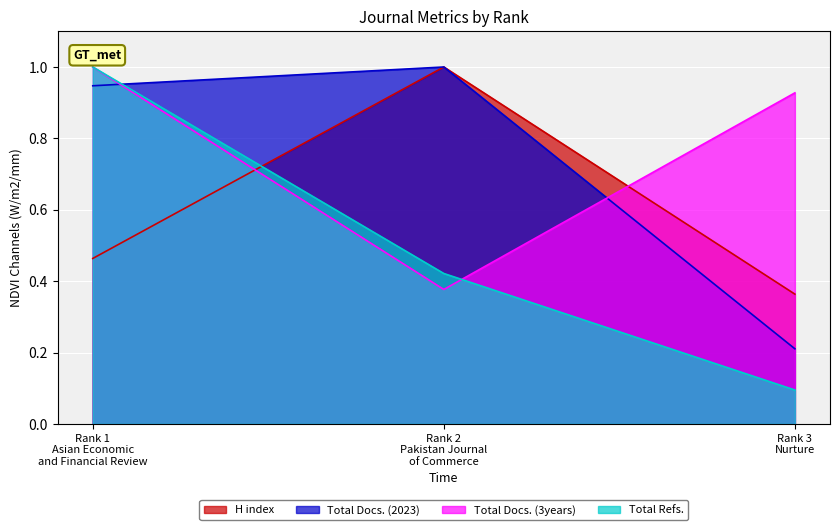

Reading left to right, extract all data points from this chart.

H index: Rank 1
Asian Economic
and Financial Review=0.5	Rank 2
Pakistan Journal
of Commerce=1.0	Rank 3
Nurture=0.4
Total Docs. (2023): Rank 1
Asian Economic
and Financial Review=0.9	Rank 2
Pakistan Journal
of Commerce=1.0	Rank 3
Nurture=0.2
Total Docs. (3years): Rank 1
Asian Economic
and Financial Review=1.0	Rank 2
Pakistan Journal
of Commerce=0.4	Rank 3
Nurture=0.9
Total Refs.: Rank 1
Asian Economic
and Financial Review=1.0	Rank 2
Pakistan Journal
of Commerce=0.4	Rank 3
Nurture=0.1